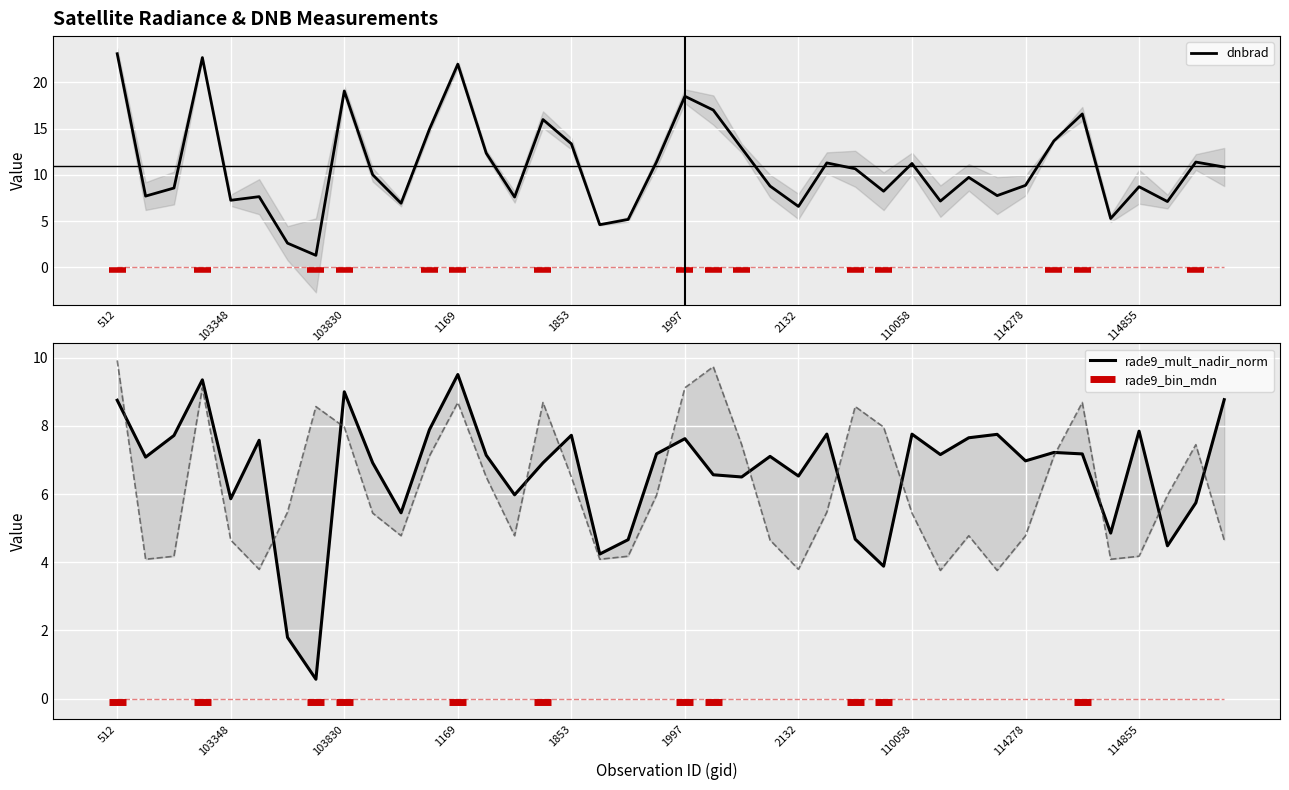

Is the value of dnbrad at 25 greater than the value of rade9_mult_nadir_norm at 10?

Yes